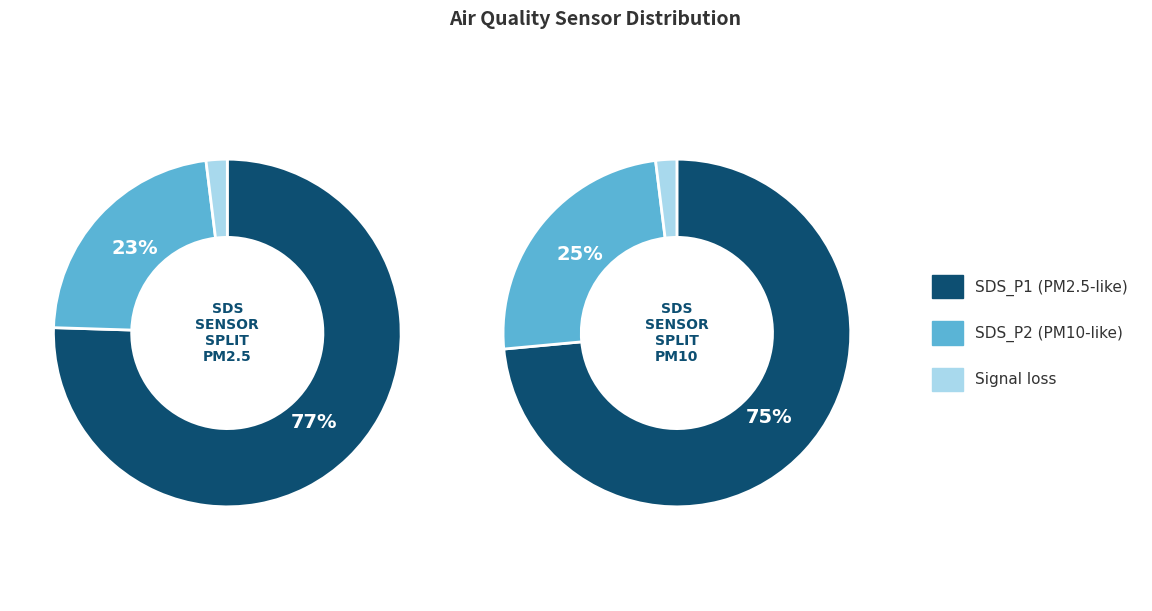

Is the sum of 24 and 2 greater than half?

No